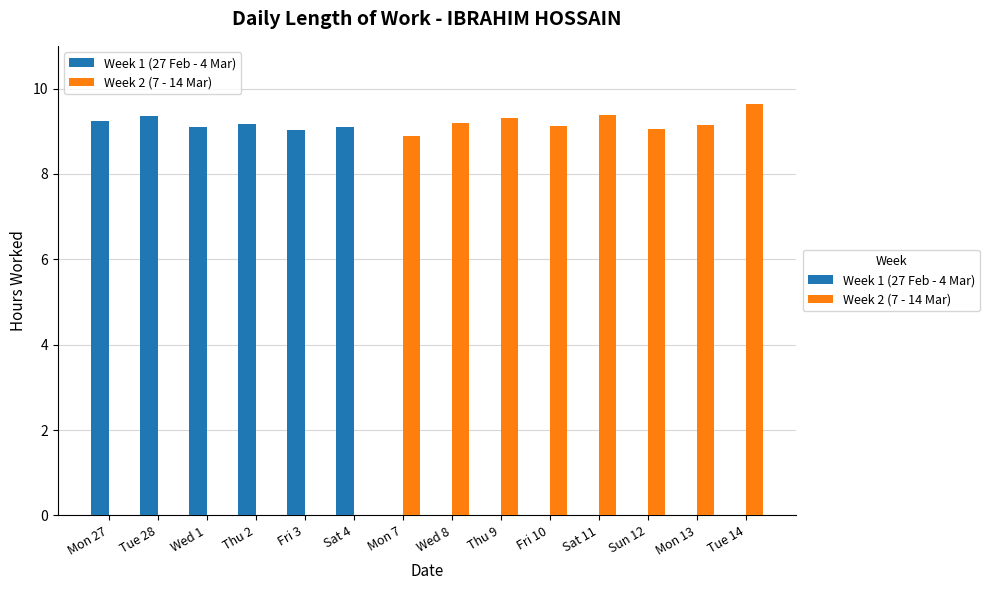

Which category has the highest value in the Week 2 (7 - 14 Mar) series?

Tue 14